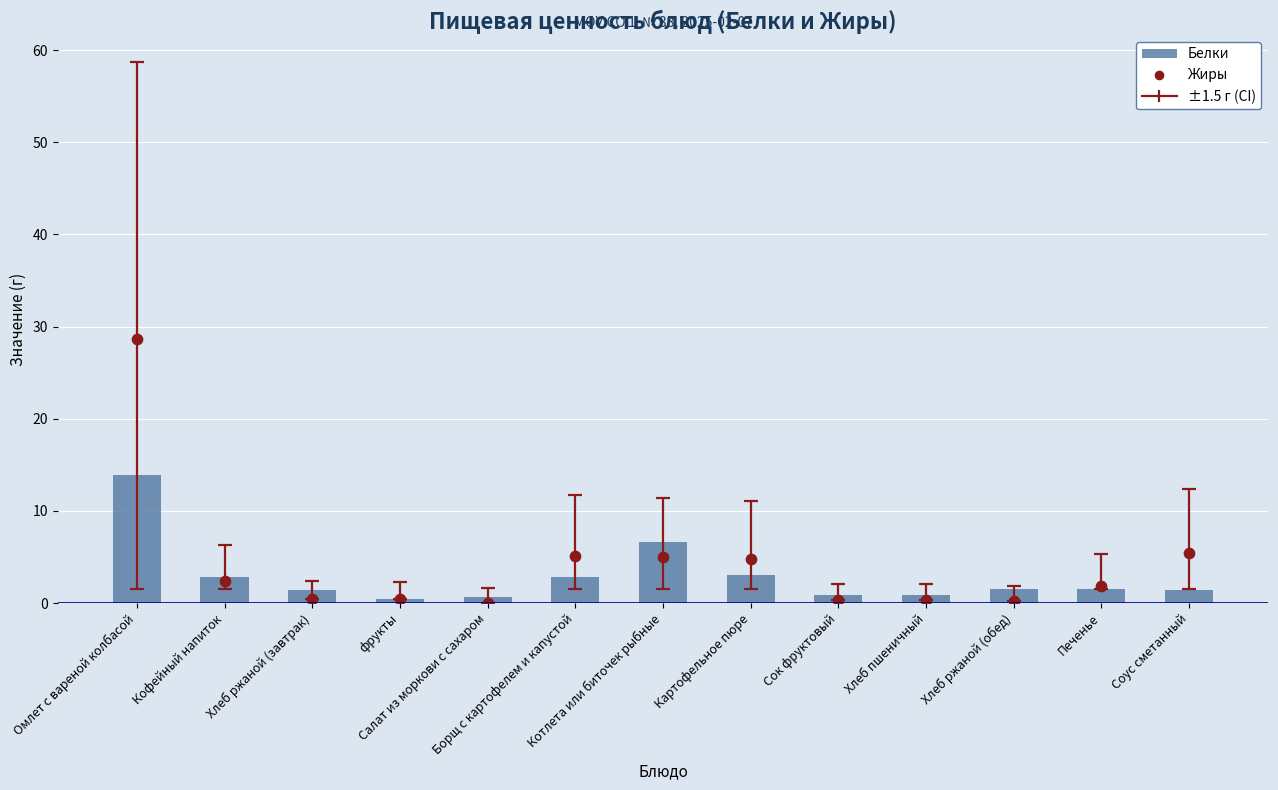

Is the value of Жиры at фрукты greater than the value of Белки at Картофельное пюре?

No